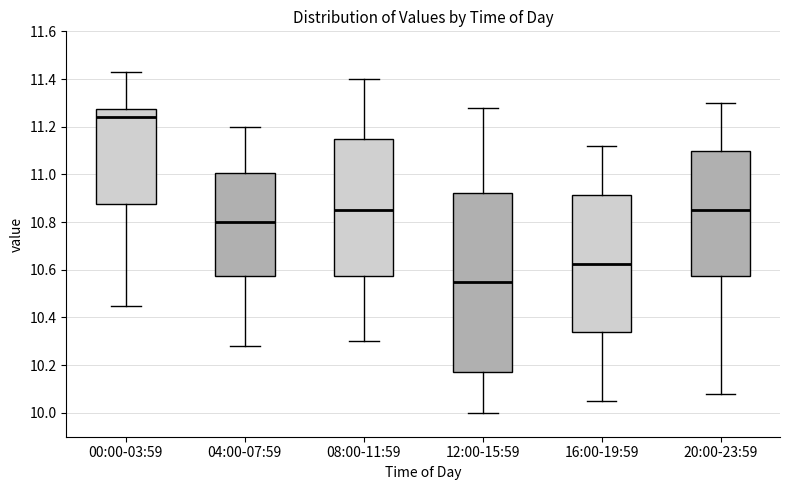

Reading left to right, transcribe this box plot: for each box, give where its median line is, the range the box spans, and where its two whiskers end, as read against the y-axis. The values are not printed on the chart, so give them approximately, as read against the axis.

00:00-03:59: median 11.24, box 10.88 to 11.28, whiskers 10.46 to 11.44
04:00-07:59: median 10.80, box 10.58 to 11.00, whiskers 10.28 to 11.20
08:00-11:59: median 10.86, box 10.58 to 11.16, whiskers 10.30 to 11.40
12:00-15:59: median 10.56, box 10.18 to 10.92, whiskers 10.00 to 11.28
16:00-19:59: median 10.62, box 10.34 to 10.92, whiskers 10.06 to 11.12
20:00-23:59: median 10.86, box 10.58 to 11.10, whiskers 10.08 to 11.30